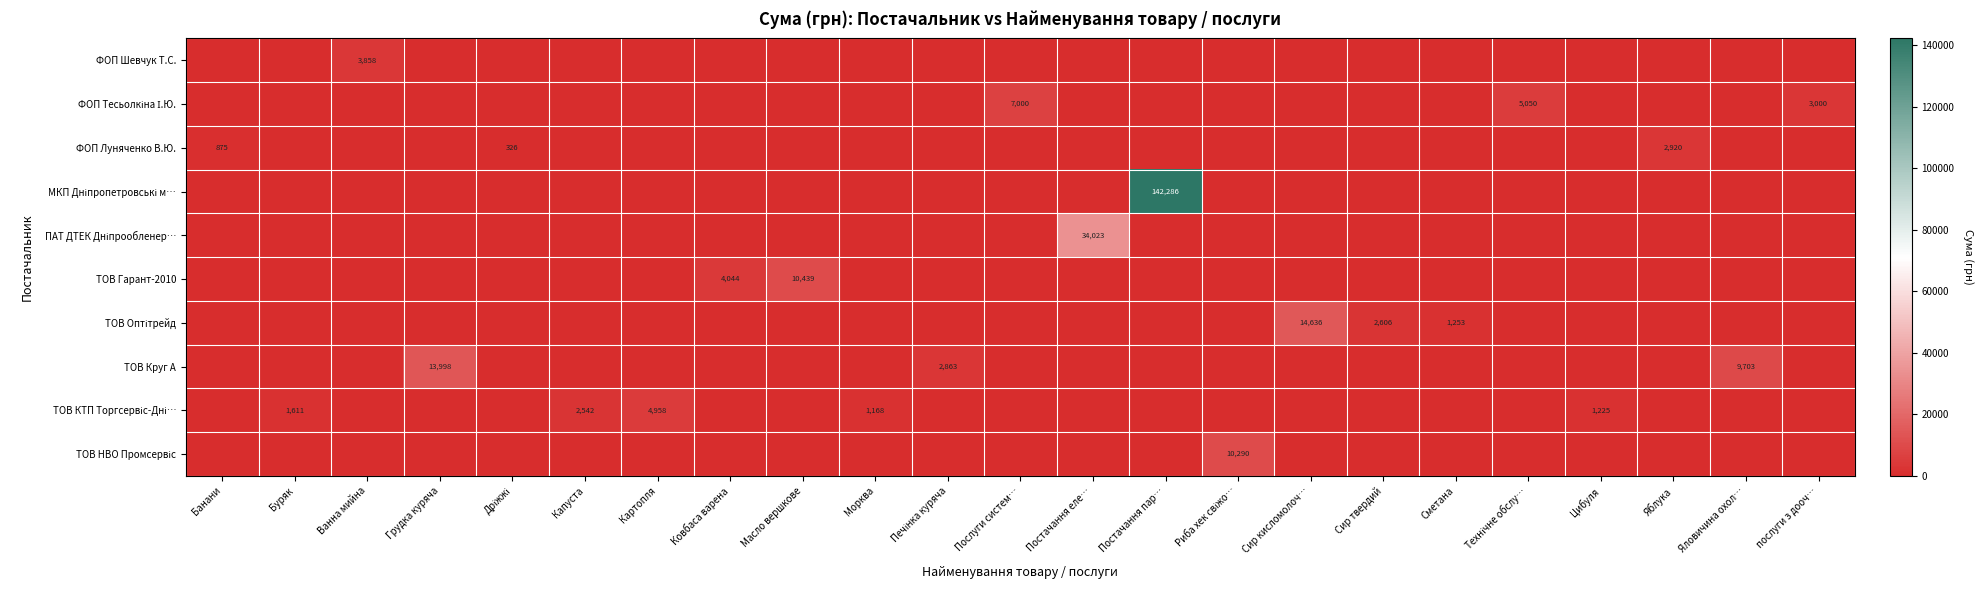

At which category is the sum across all series the highest?

Постачання пар…